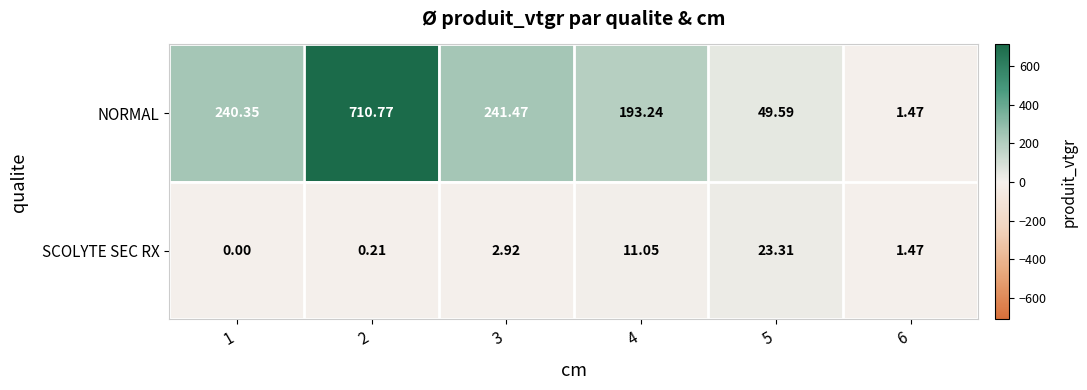

Between 1 and 3, which series saw the biggest shift?

SCOLYTE SEC RX